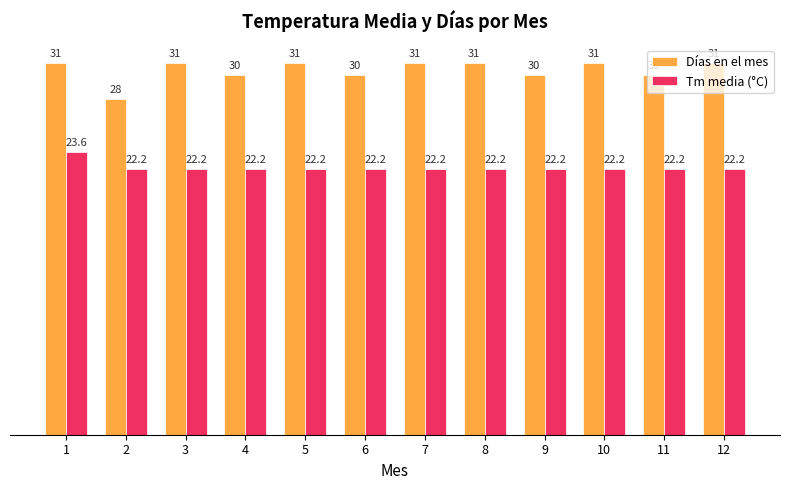

What is the minimum value shown in the chart?

22.2